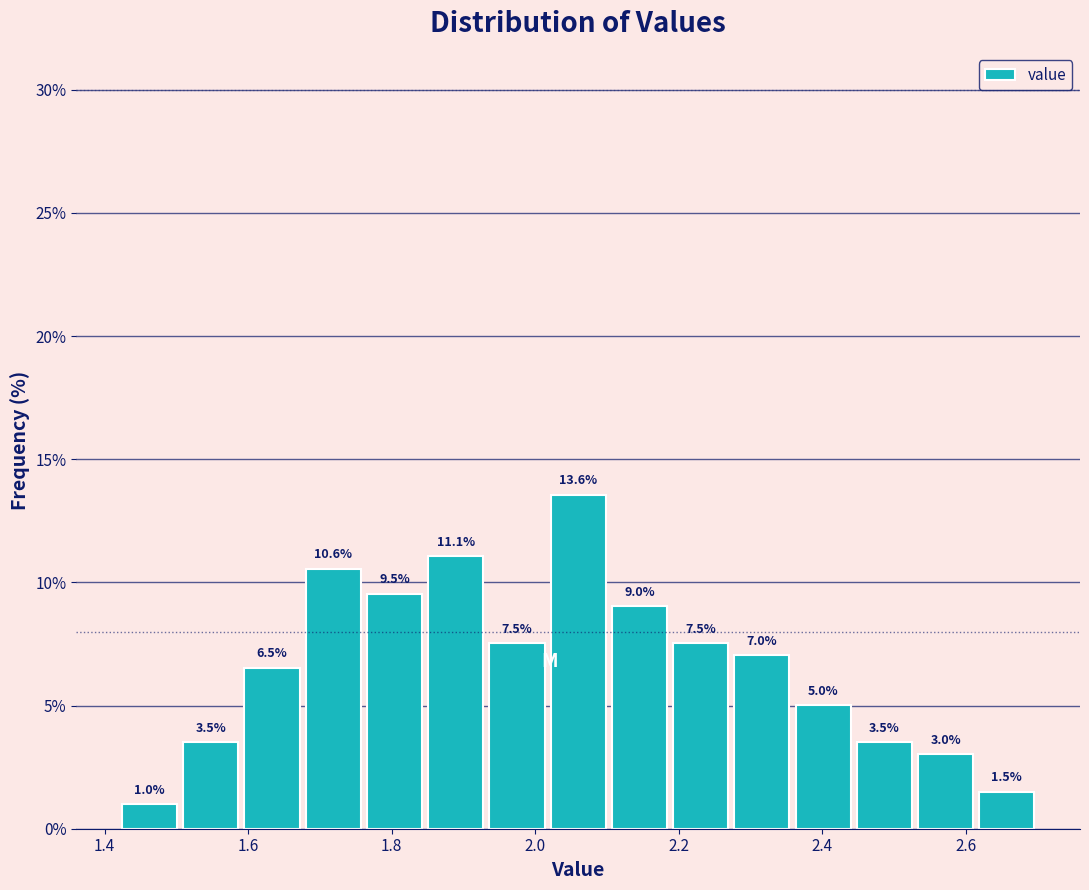

What is the height of the bar covering 2.52 to 2.62 on the x-axis? The bar edges are not printed on the chart, so give them approximately, as read against the axis.

3.0